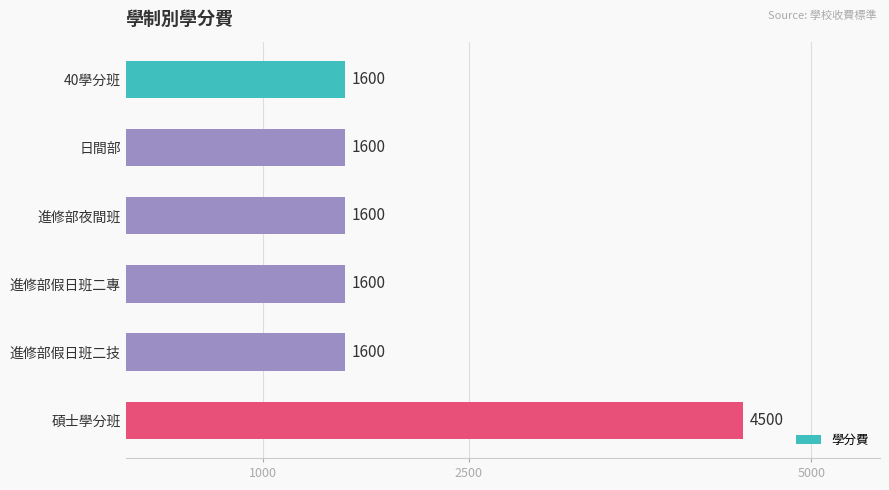

How many values exceed 1600?

1